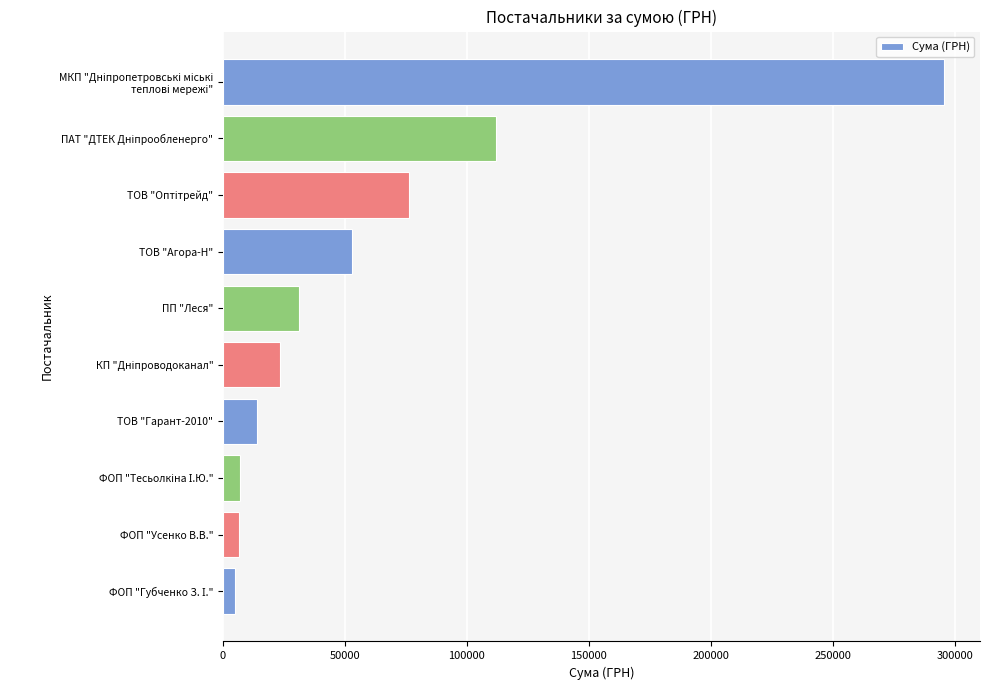

The chart shows a value of 6351.6 at ФОП "Усенко В.В.". True or false?

True